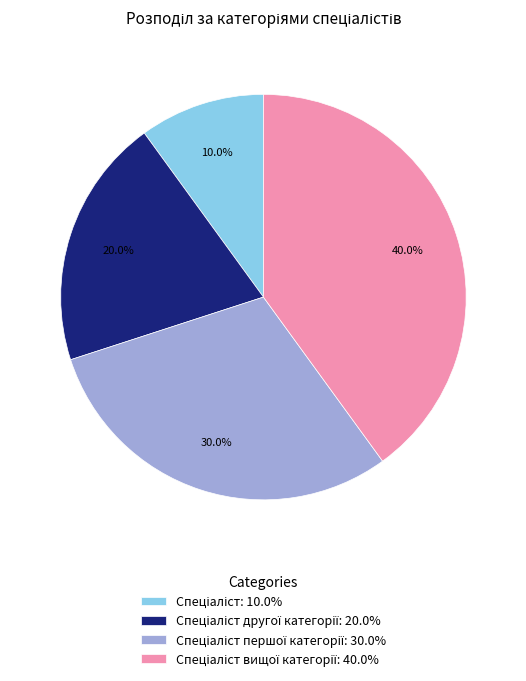

Does any single category account for the majority?

No